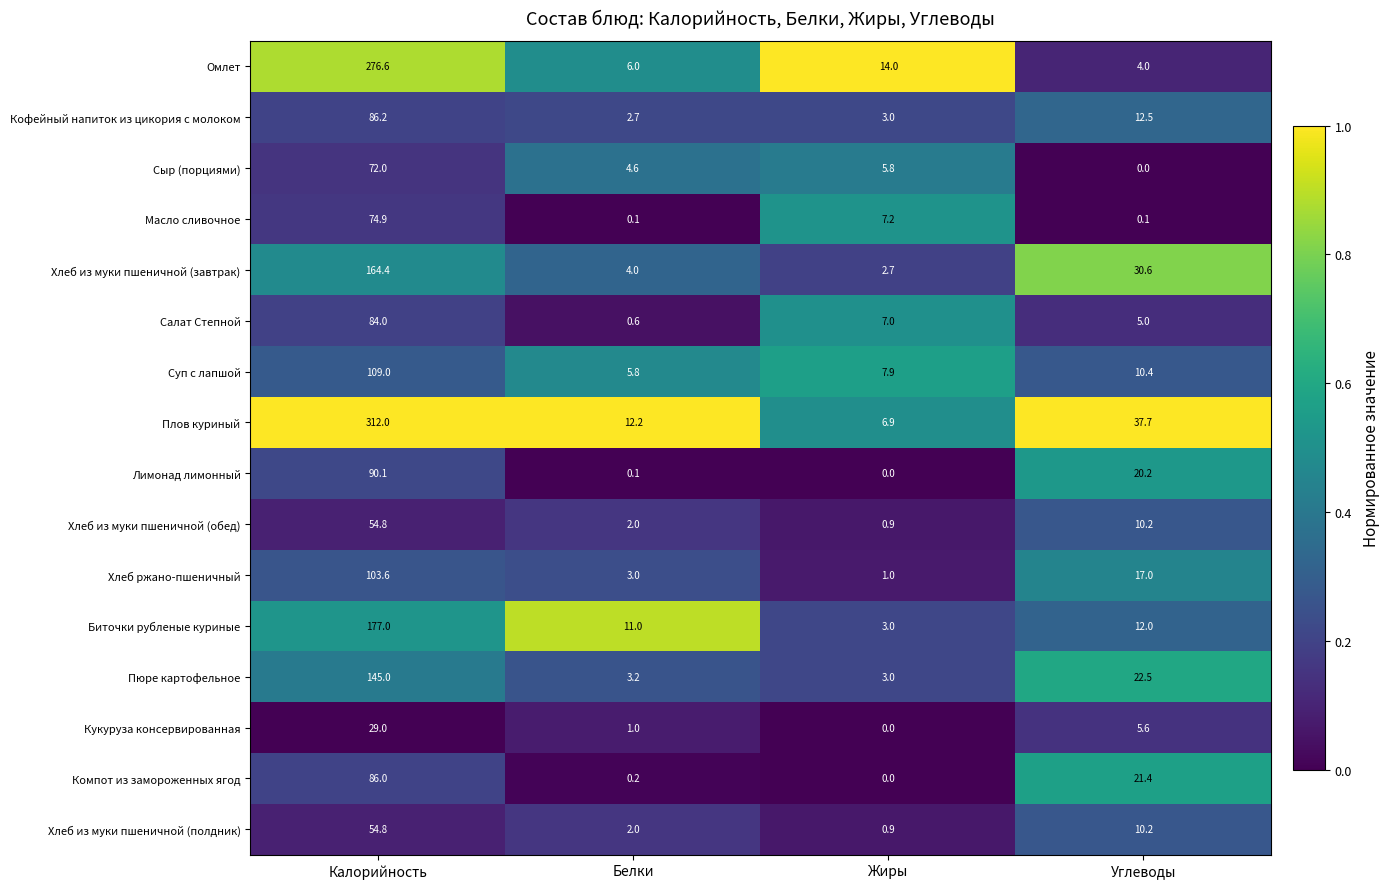

What is the greatest value displayed?

312.0